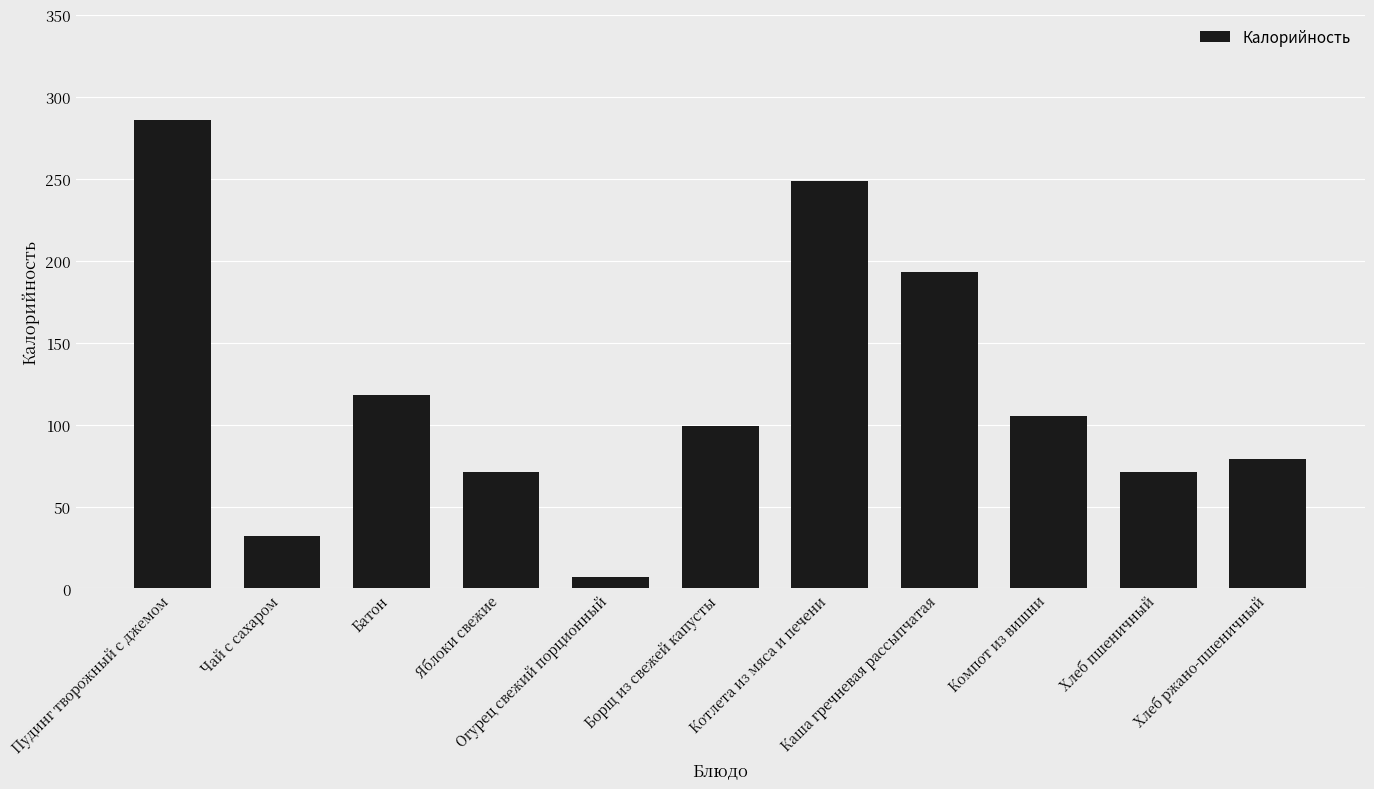

Which category has the highest value across all series?

Пудинг творожный с джемом